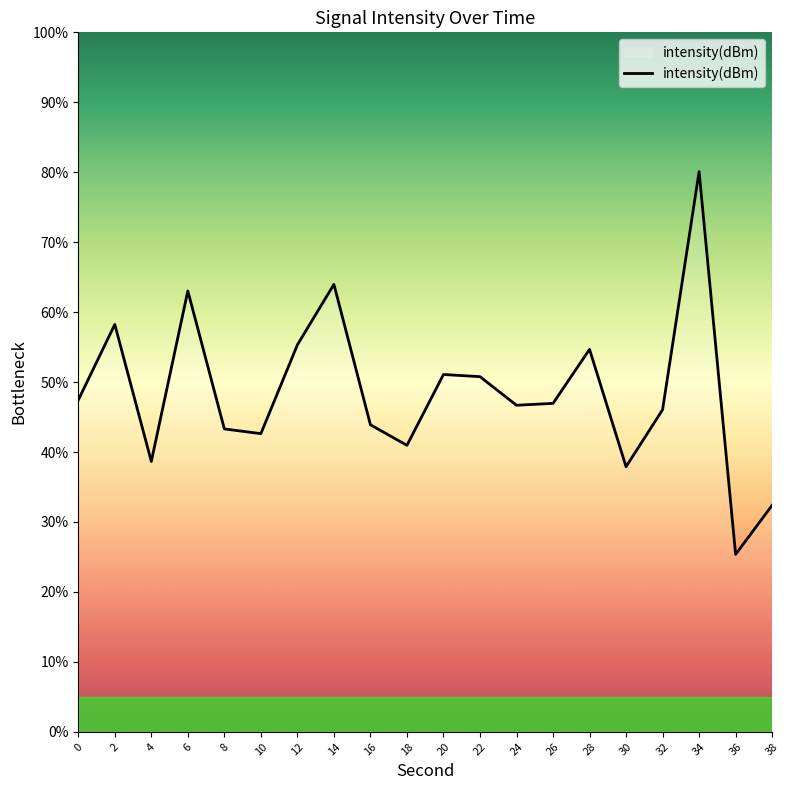

What is the minimum value shown in the chart?

25.4